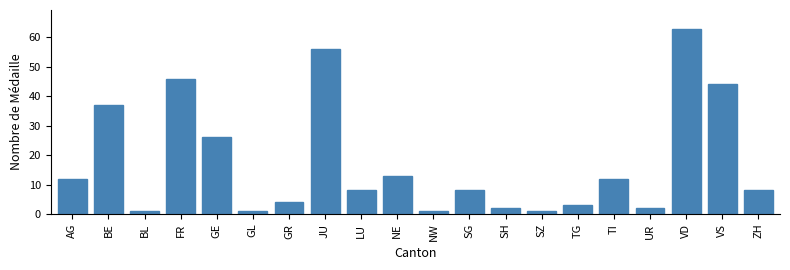

Reading left to right, what are all the values shown in this chart?

AG=12	BE=37	BL=1	FR=46	GE=26	GL=1	GR=4	JU=56	LU=8	NE=13	NW=1	SG=8	SH=2	SZ=1	TG=3	TI=12	UR=2	VD=63	VS=44	ZH=8